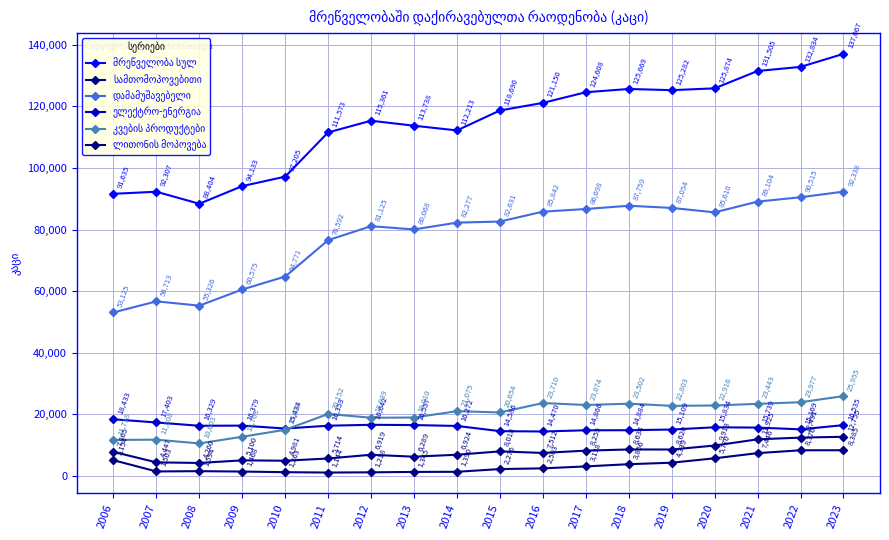

True or false: მრეწველობა სულ and ლითონის მოპოვება intersect in this chart.

False